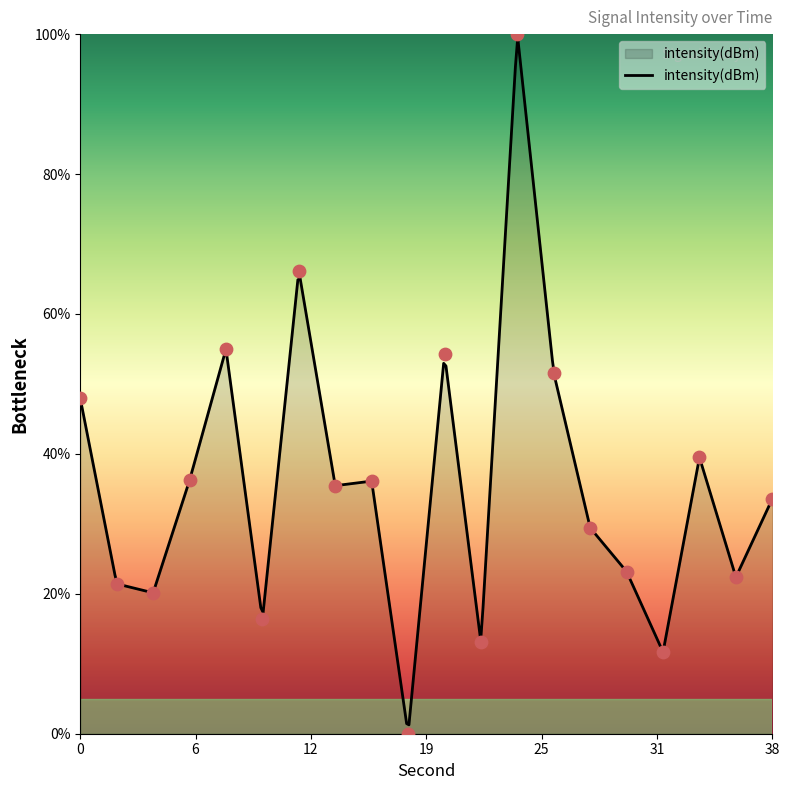

What is the change in value from 0 to 18?

-47.9